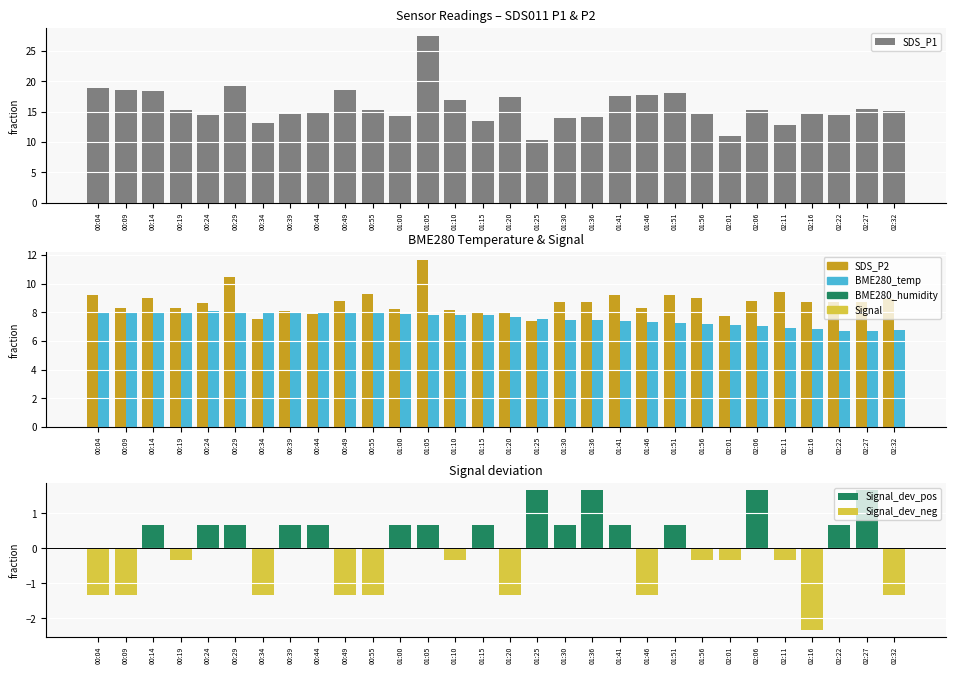

Which series has the largest total across all categories?

SDS_P1